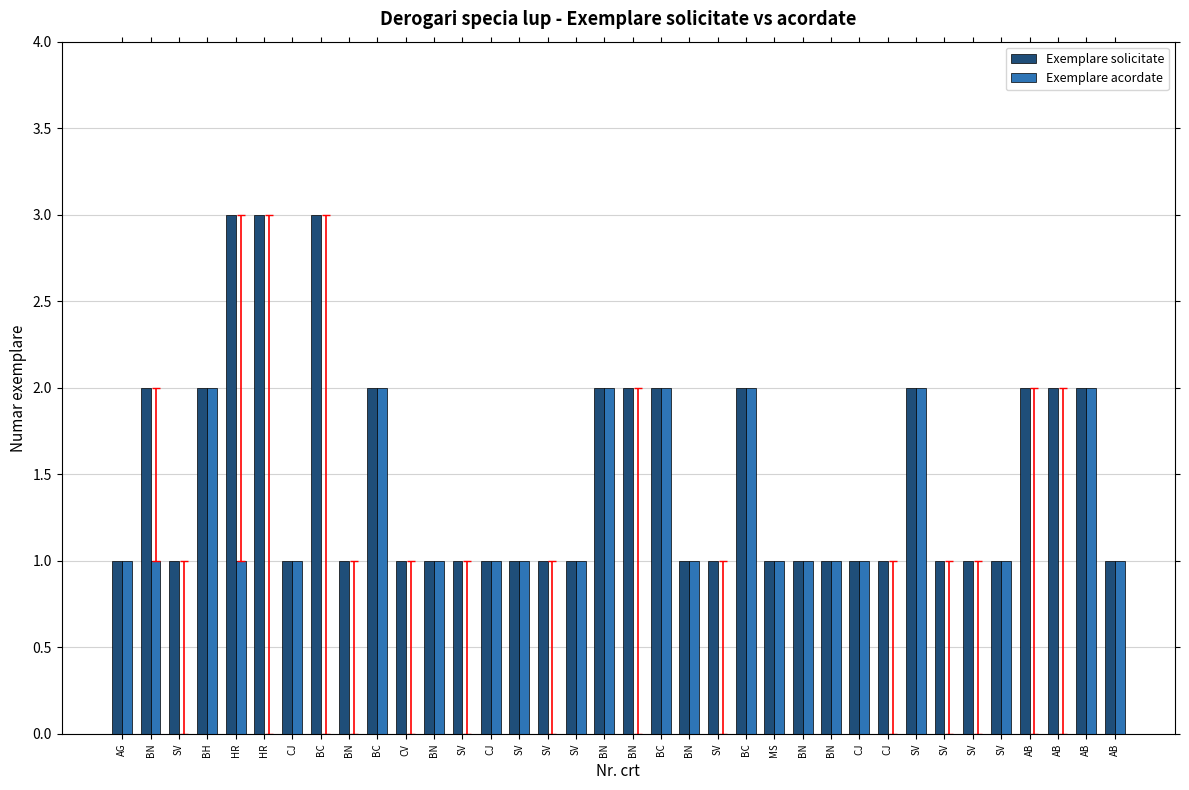

How many series are shown in this chart?

2